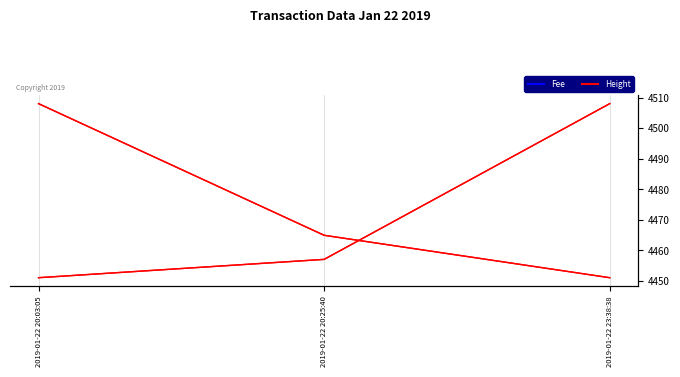

Where does the Fee series first go above 2?

2019-01-22 20:03:05